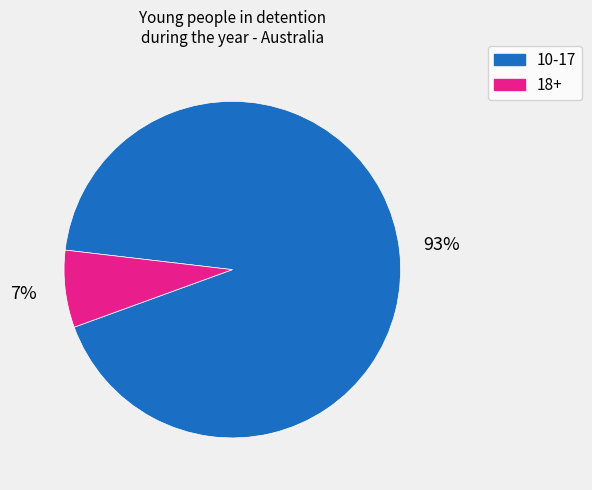

To the nearest percent, what percentage of the pie is 18+?

7%